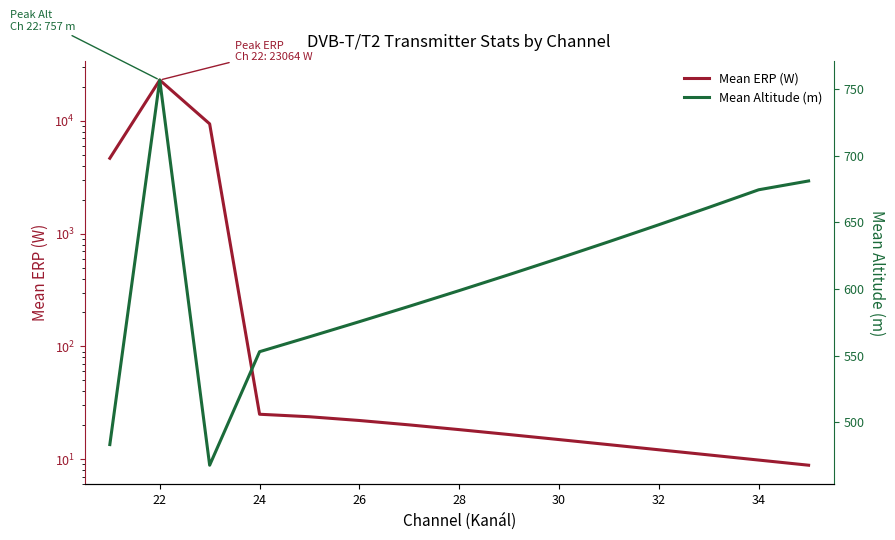

What is the difference between the maximum and second lowest values in the Mean Altitude (m) series?

273.2